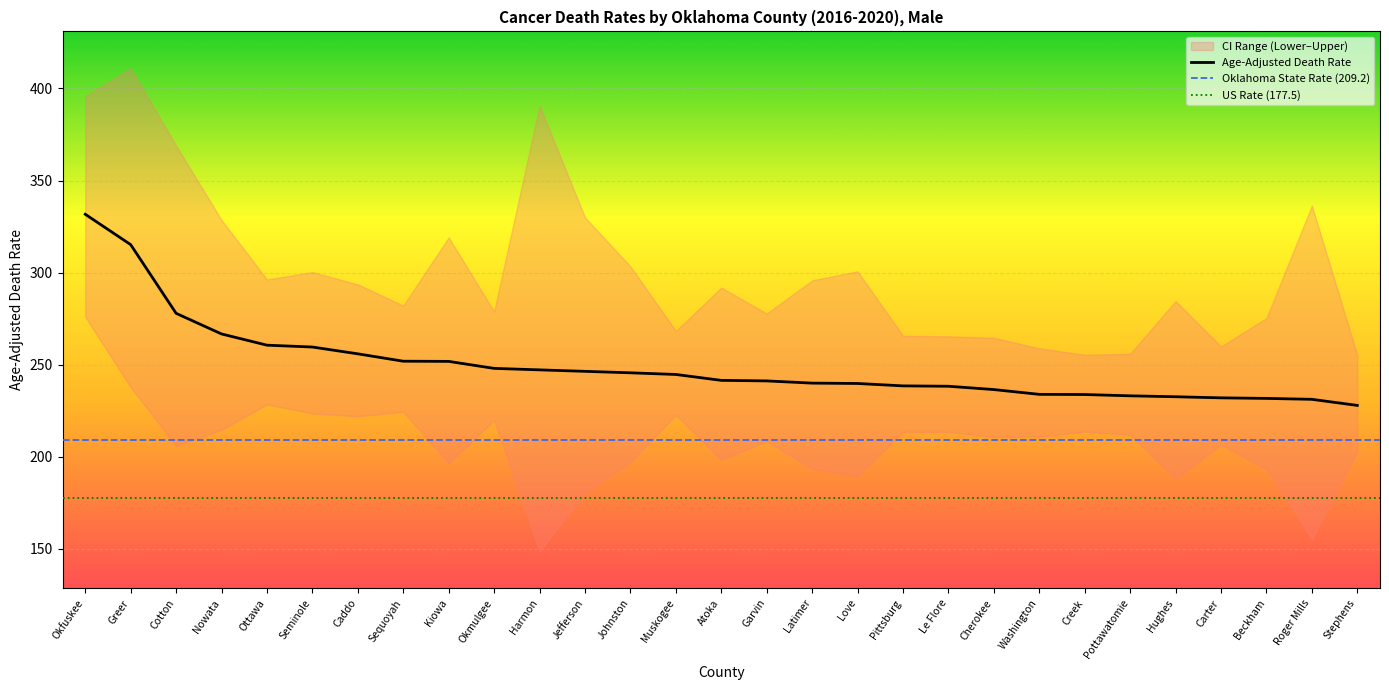

What position from the right is Seminole?

24